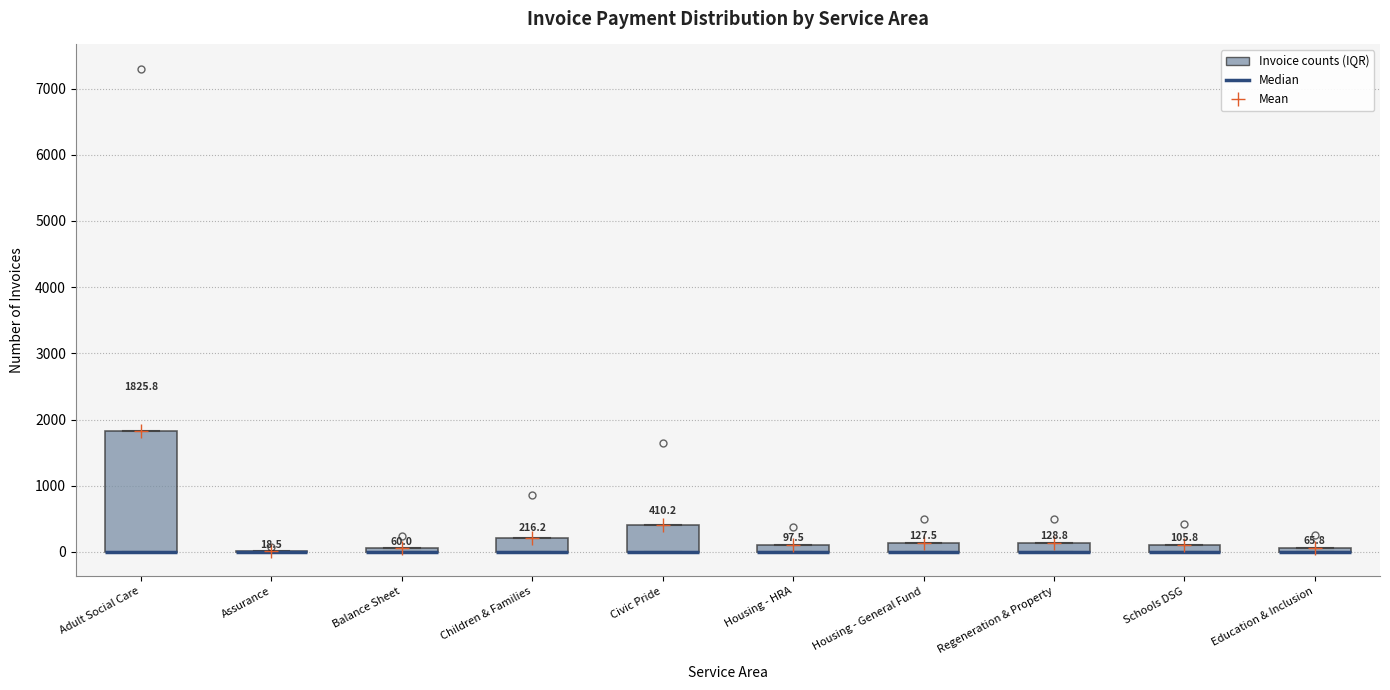

Comparing the boxes themselves (not the whiskers), which one is the tallest?

Adult Social Care